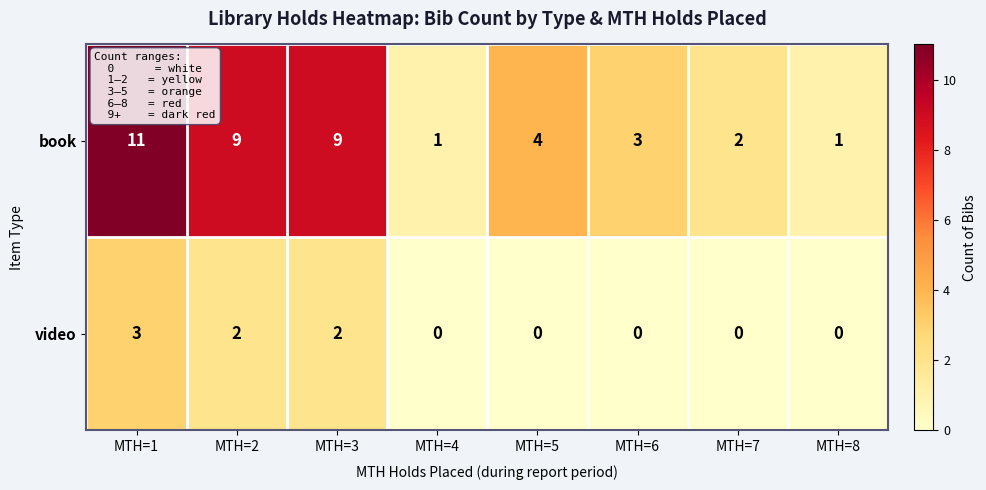

At which category is the sum across all series the highest?

MTH=1